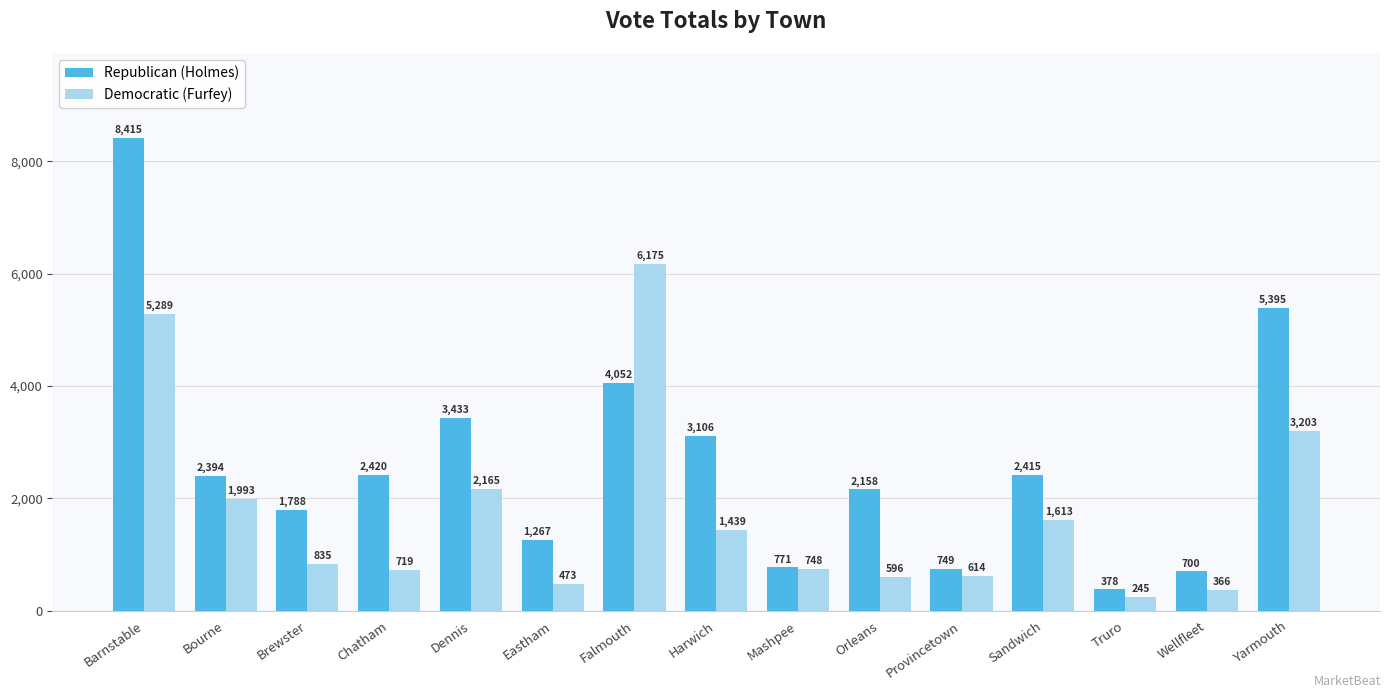

What is the label of the 2nd bar from the right?

Wellfleet